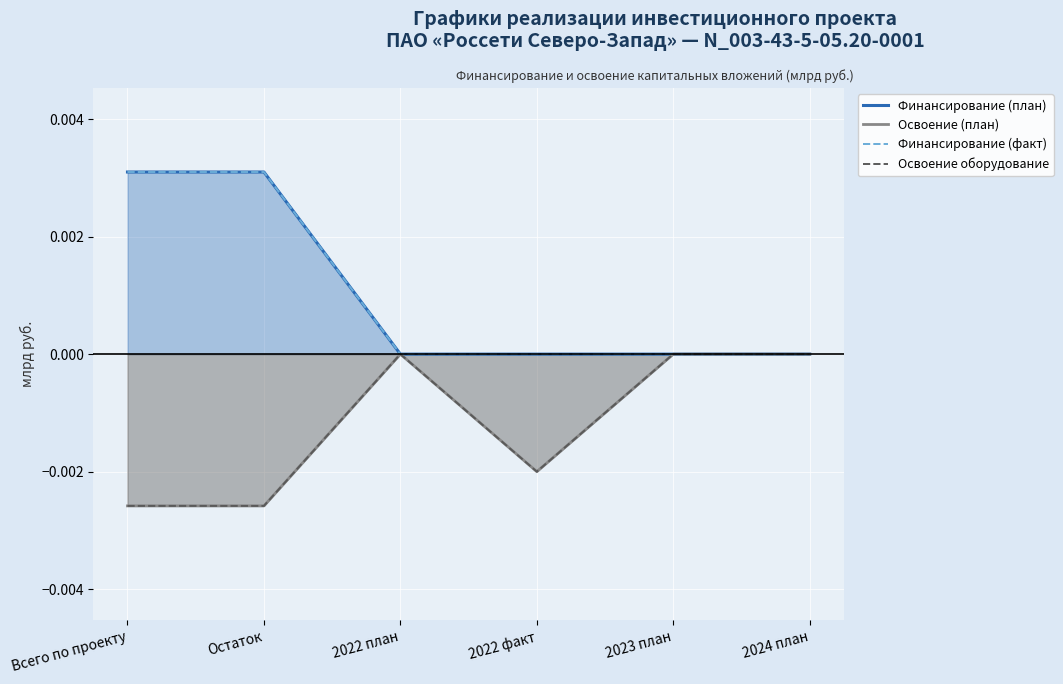

What is the label of the 5th point from the left?

2023 план